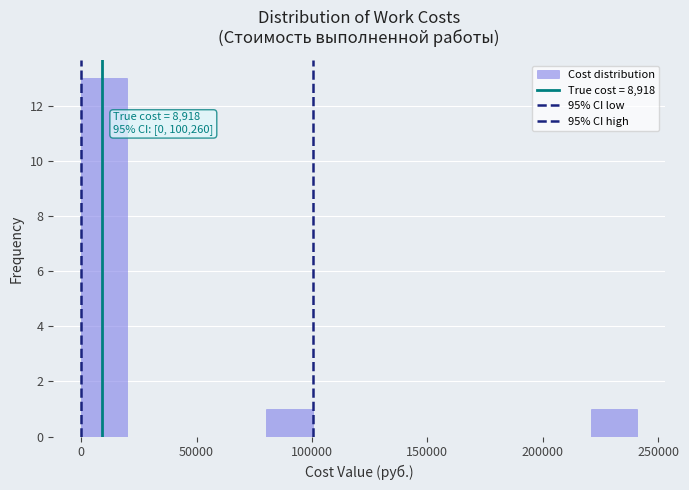

Which range on the x-axis has the tallest bar?

0 to 20000